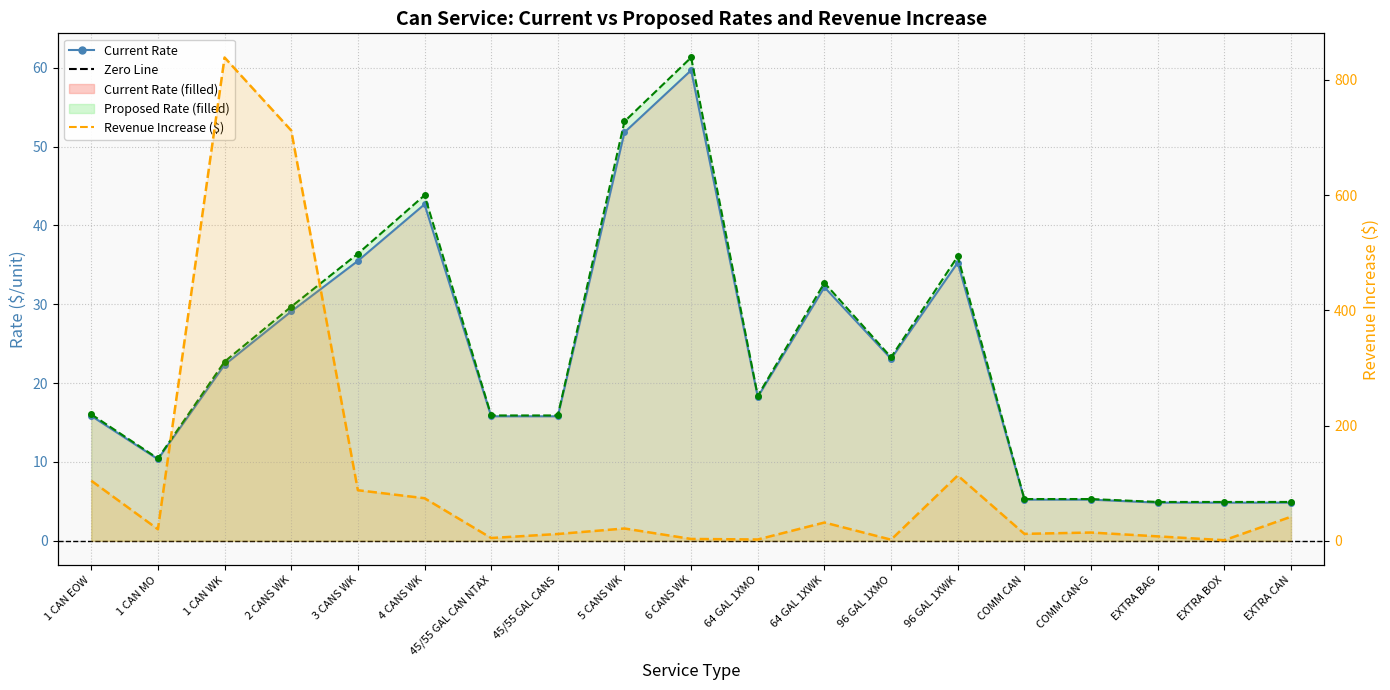

True or false: Proposed Rate has more than 2 points higher than both neighbors.

True